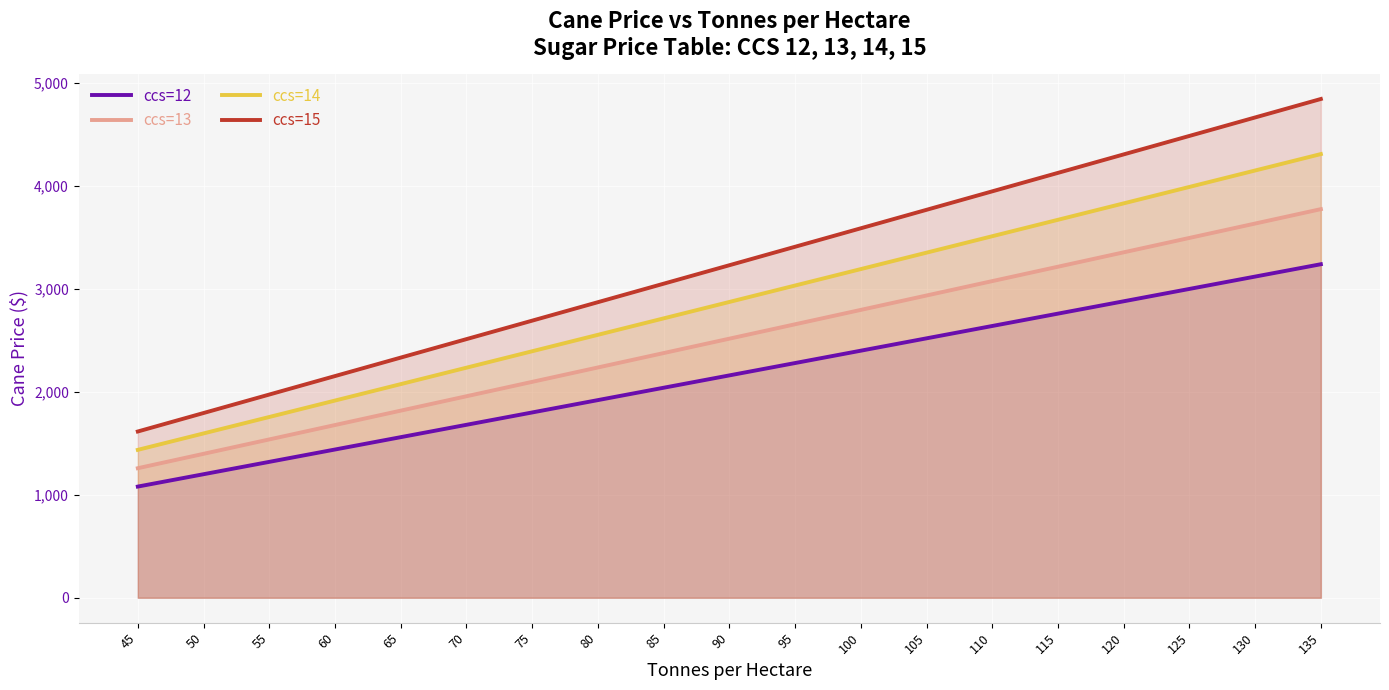

True or false: ccs=14 and ccs=15 intersect in this chart.

False